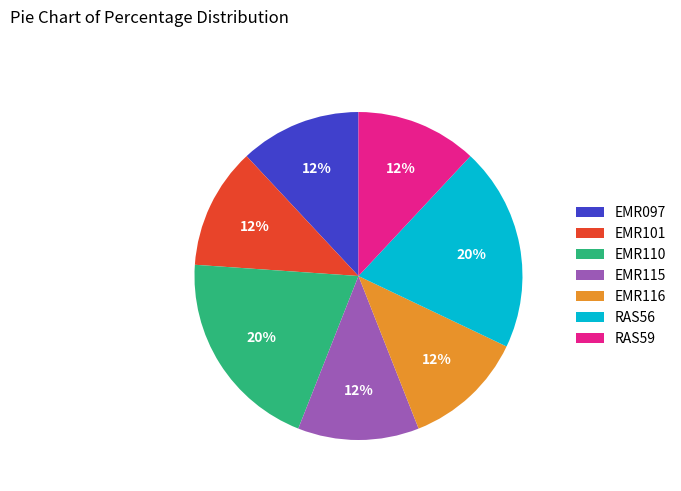

How many slices are in this pie chart?

7